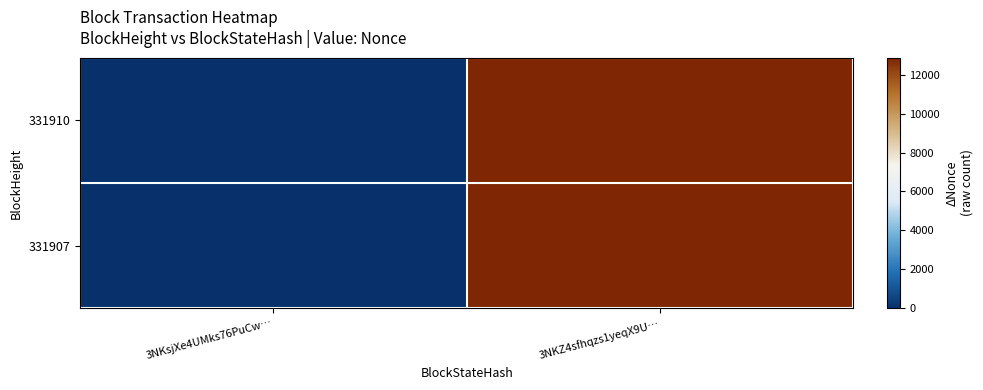

Between 3NKsjXe4UMks76PuCw… and 3NKZ4sfhqzs1yeqX9U…, which series saw the biggest shift?

331910